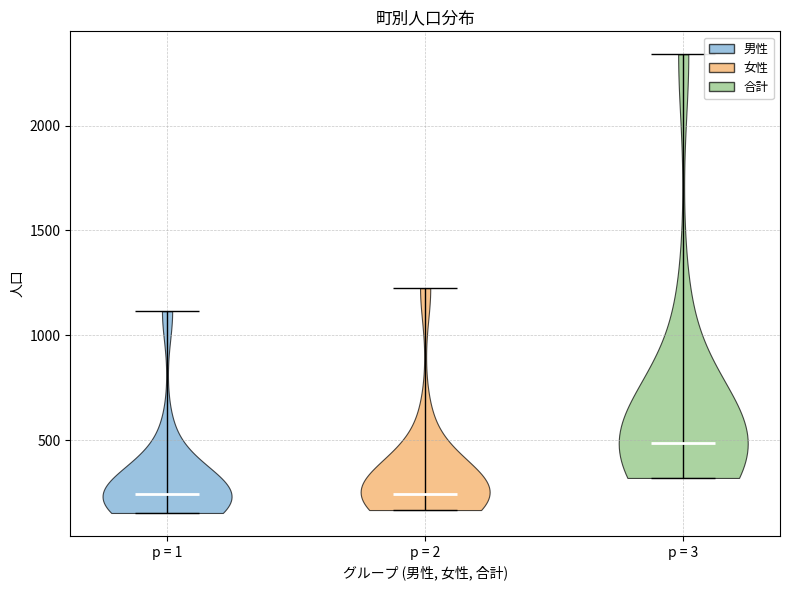

Where does the median line of the violin for p = 2 sit on the y-axis? The values are not printed on the chart, so give them approximately, as read against the axis.

250